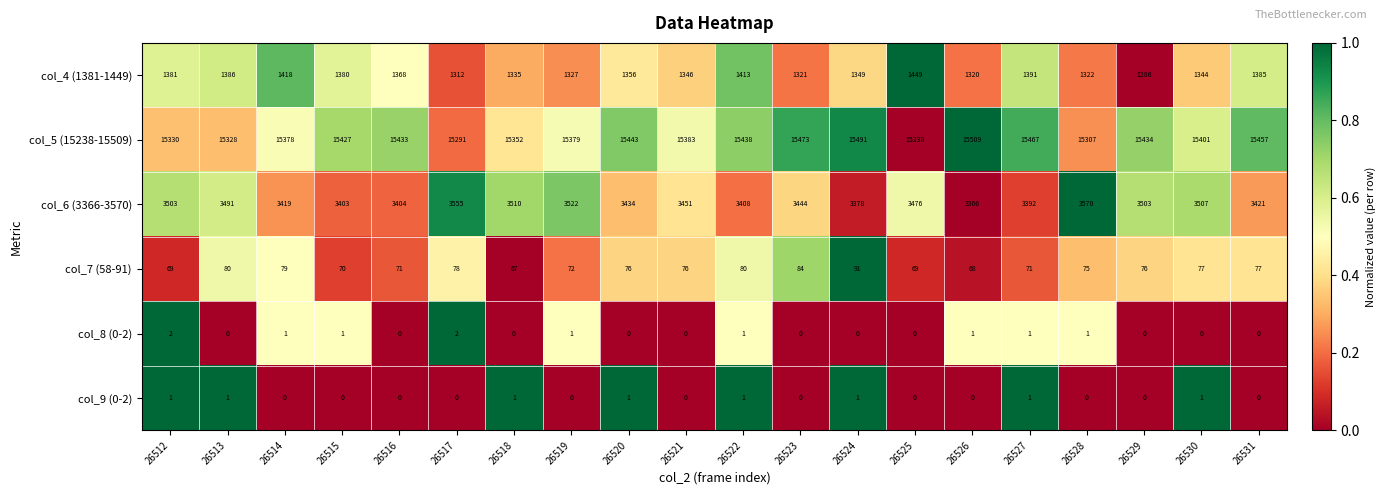

What is the sum of the col_6 (3366-3570) values at 26514 and 26528?

6989